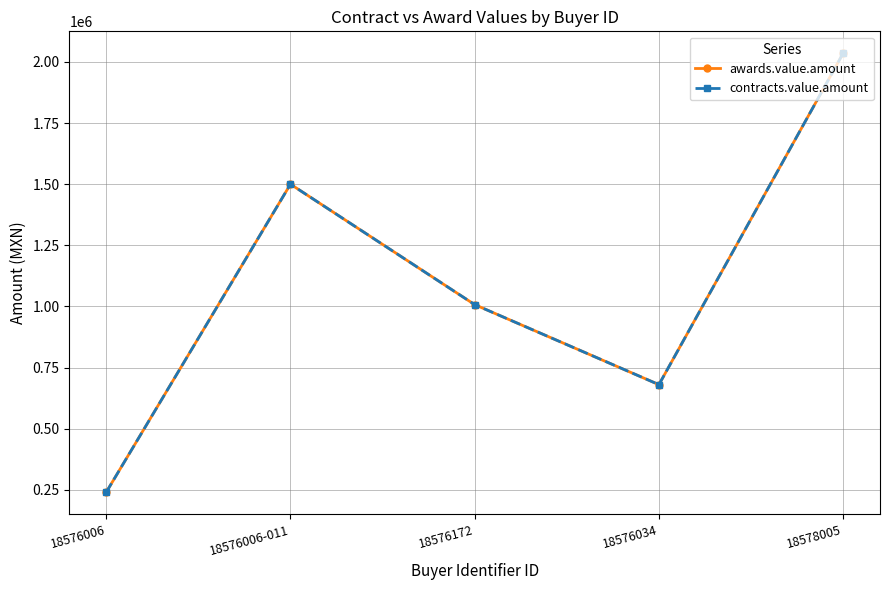

How many lines are shown in the chart?

2